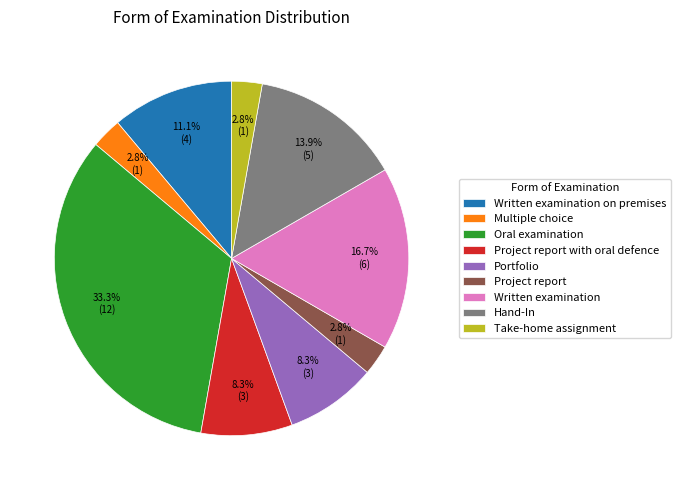

To the nearest percent, what portion does Multiple choice represent?

3%